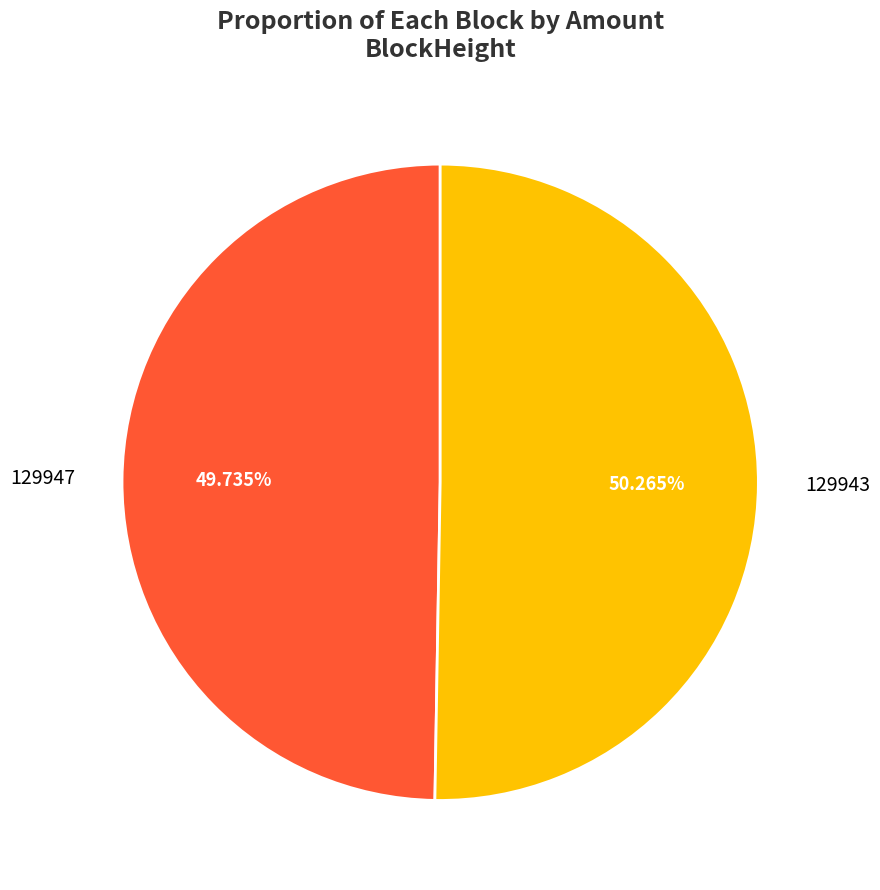

To the nearest percent, what is the difference between the 129947 and 129943 slice percentages?

1%